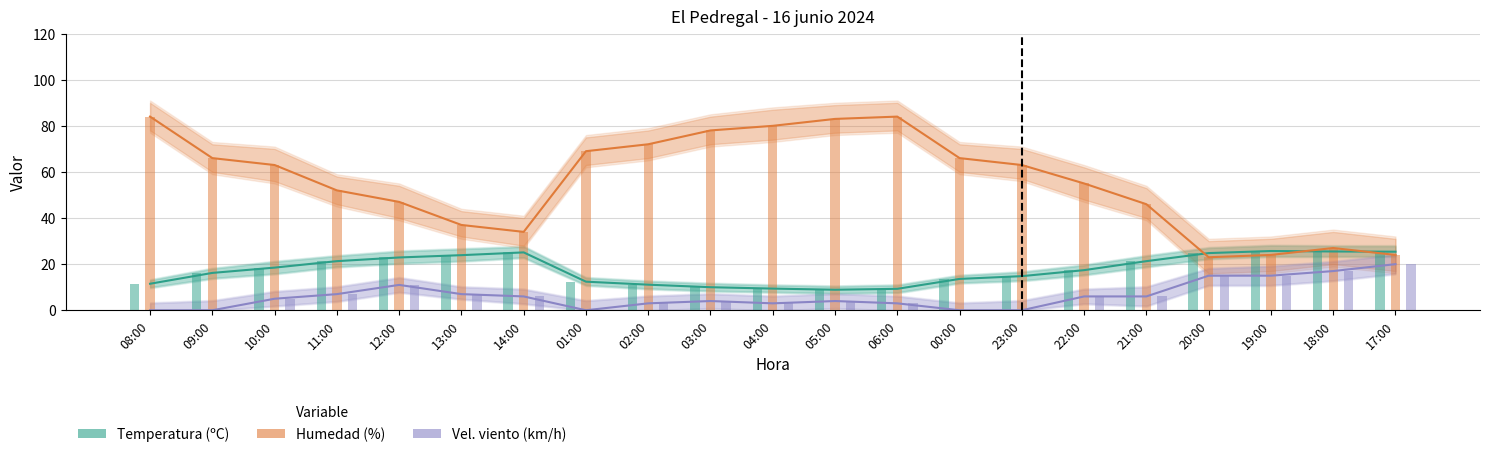

Between 06:00 and 08:00, which is larger?

08:00